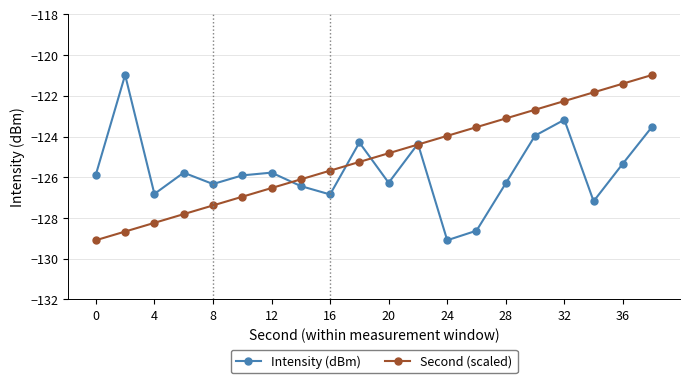

True or false: Second (scaled) has more than 2 interior local peaks.

False